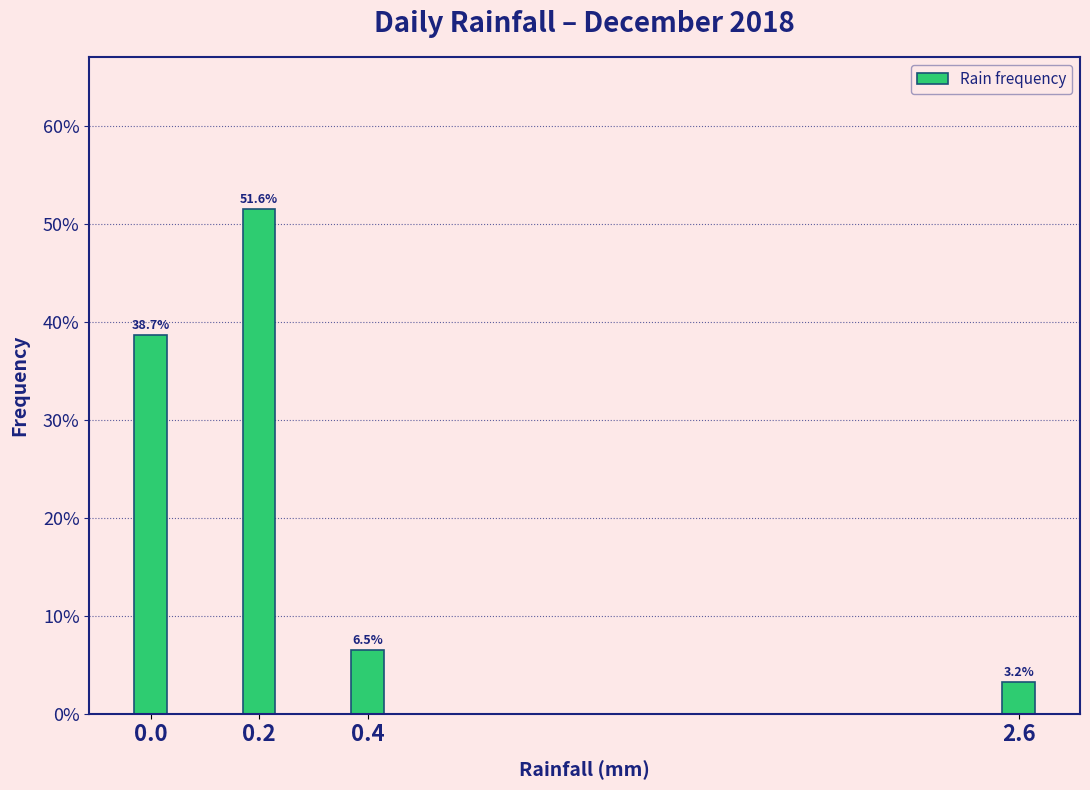

Reading left to right, extract all data points from this chart.

0.0=38.7	0.2=51.6	0.4=6.5	2.6=3.2